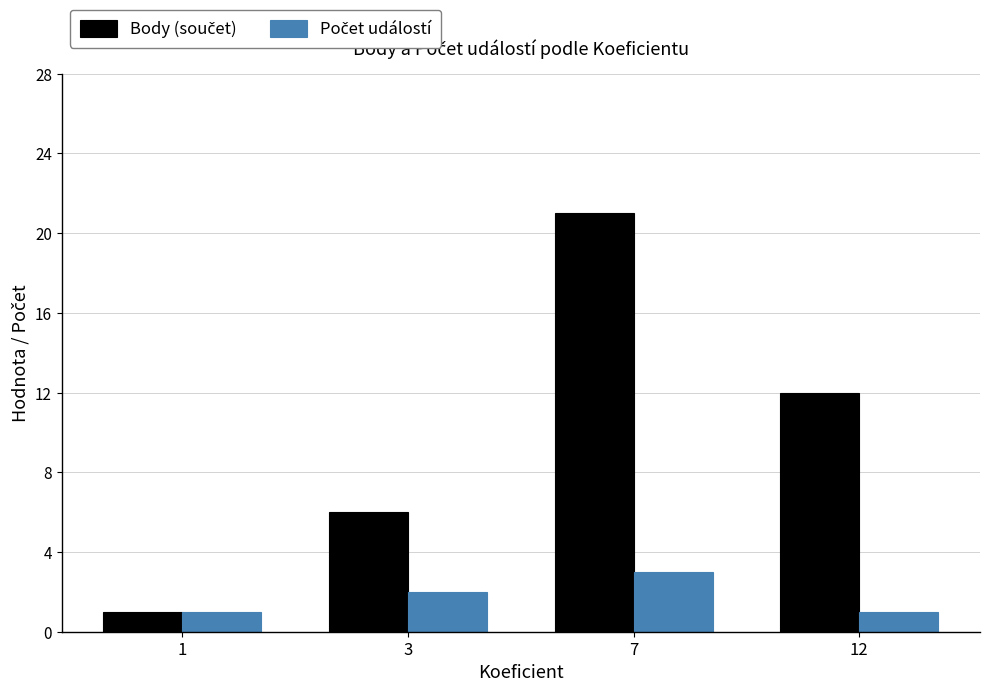

What is the maximum value shown in the chart?

21